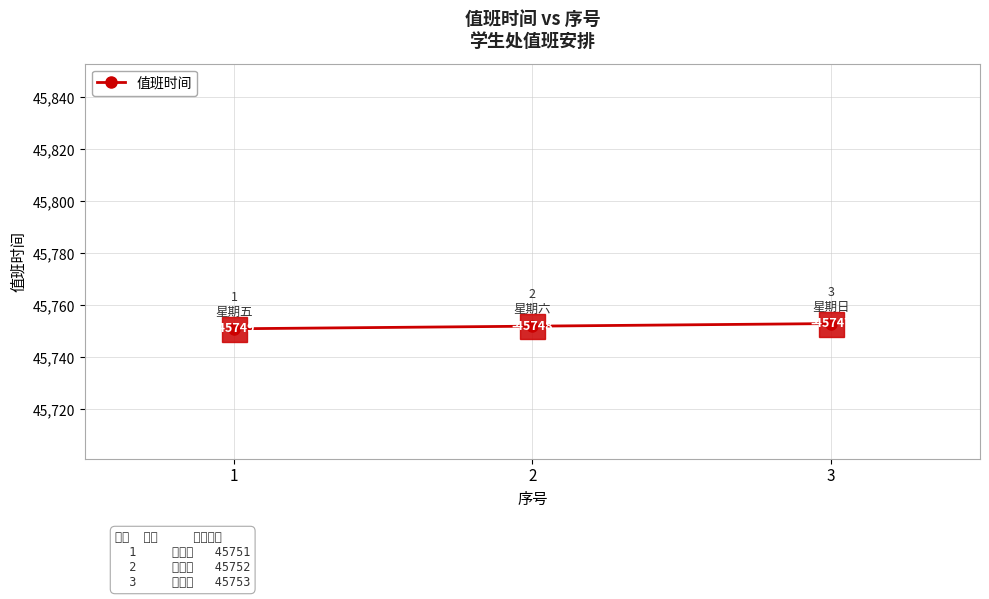

What is the value of the 3rd point from the left?

45753